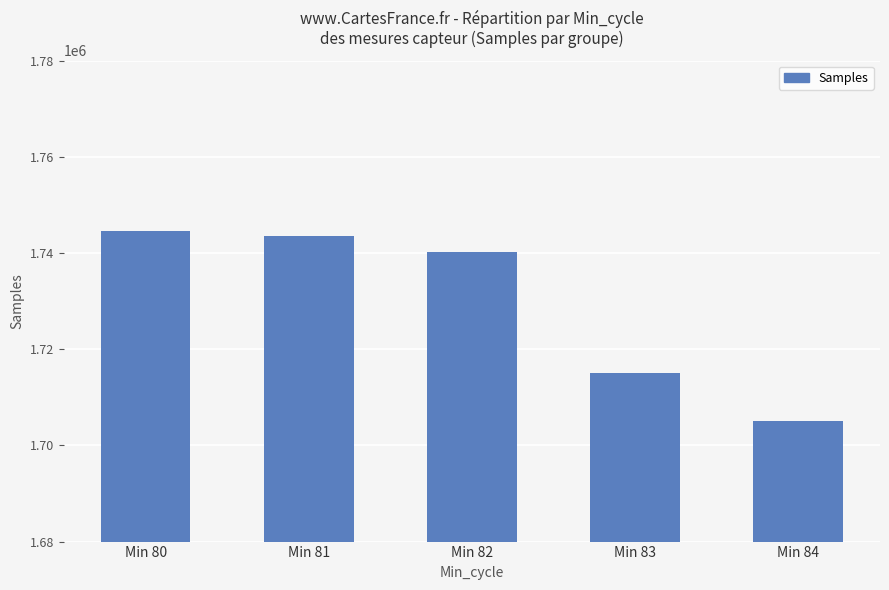

Reading right to left, transcribe all the data shown in this chart.

Min 84=1705018	Min 83=1714950	Min 82=1740139	Min 81=1743565	Min 80=1744481